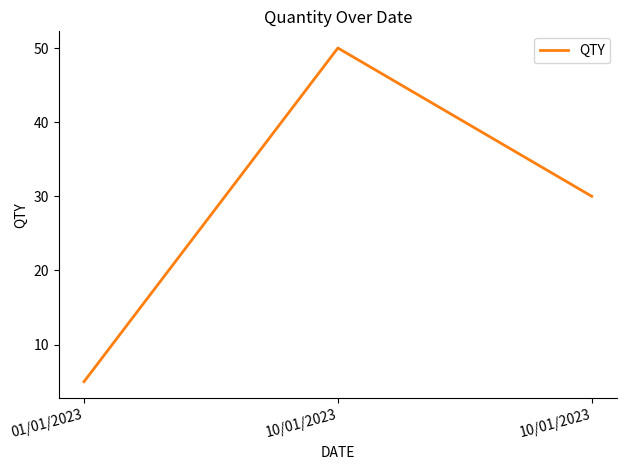

Is this an area chart (filled region under the line)?

No